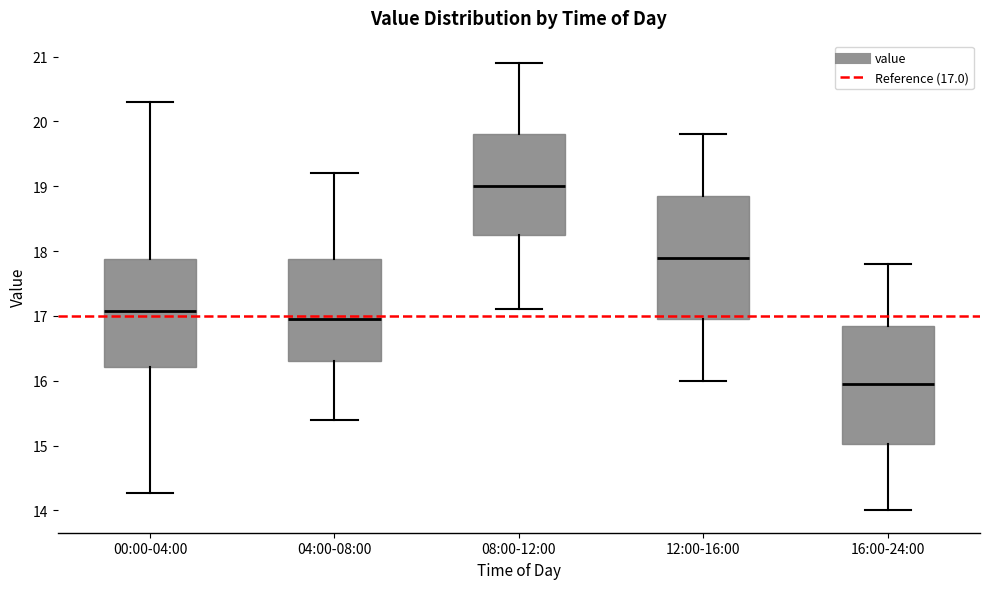

Which box has the lowest median line?

16:00-24:00